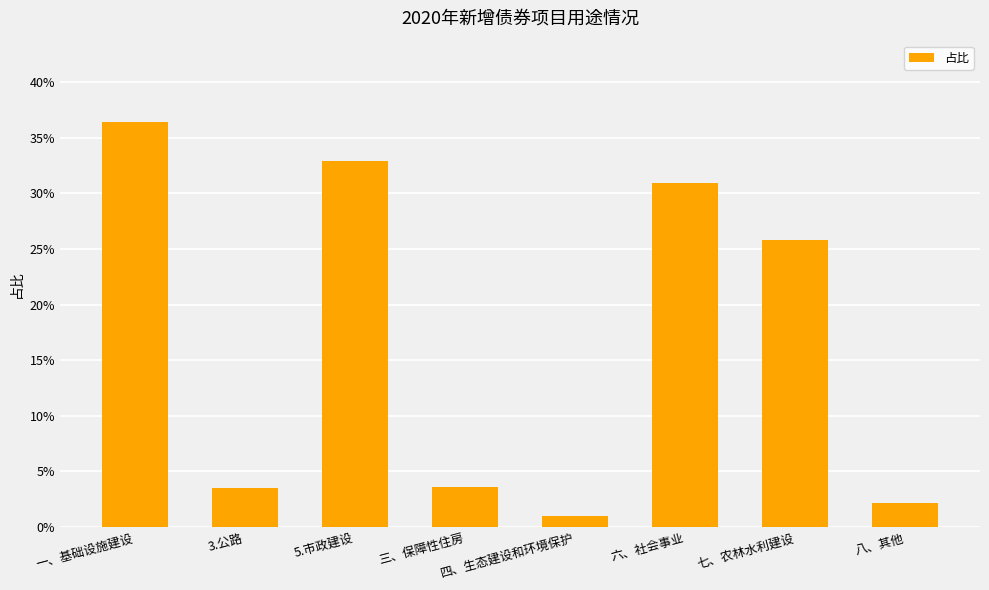

What position from the right is 三、保障性住房?

5